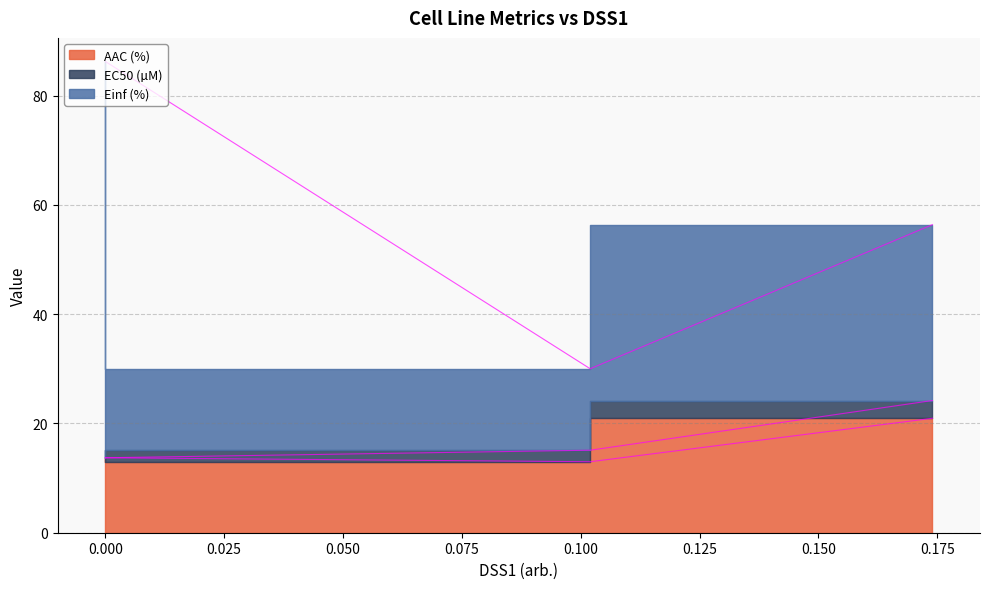

True or false: AAC (%) has a value of 23.3 at 0.000.

False